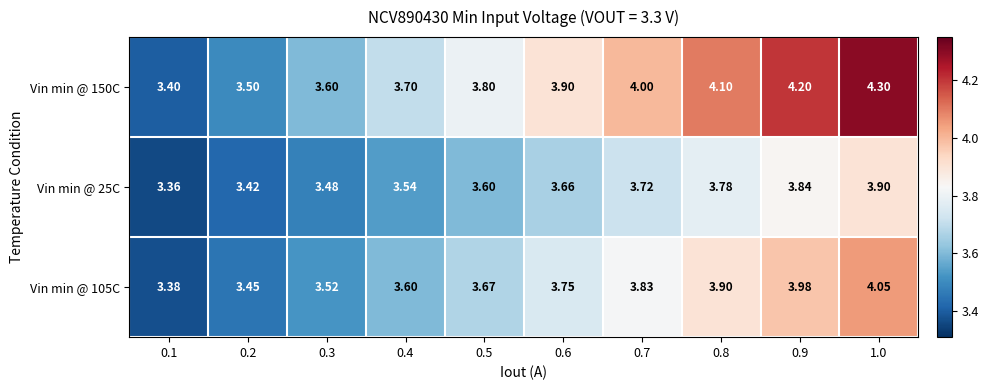

Is the value of Vin min @ 150C at 0.3 greater than the value of Vin min @ 105C at 0.5?

No